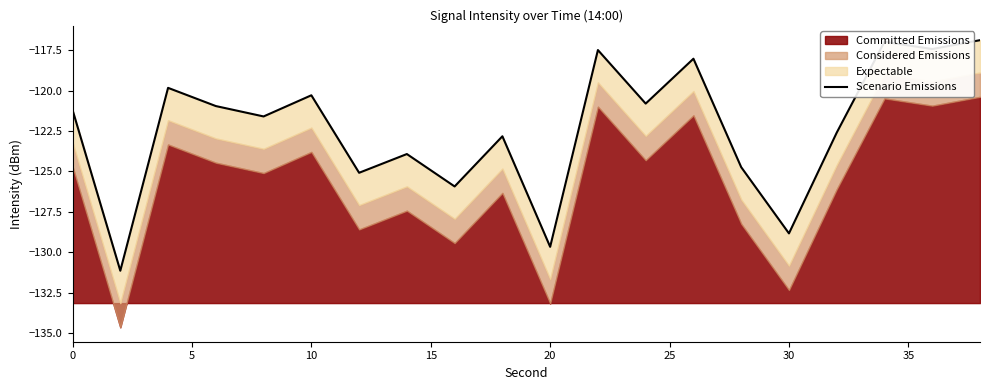

How many interior local peaks (higher than both neighbors) does the data have?

7